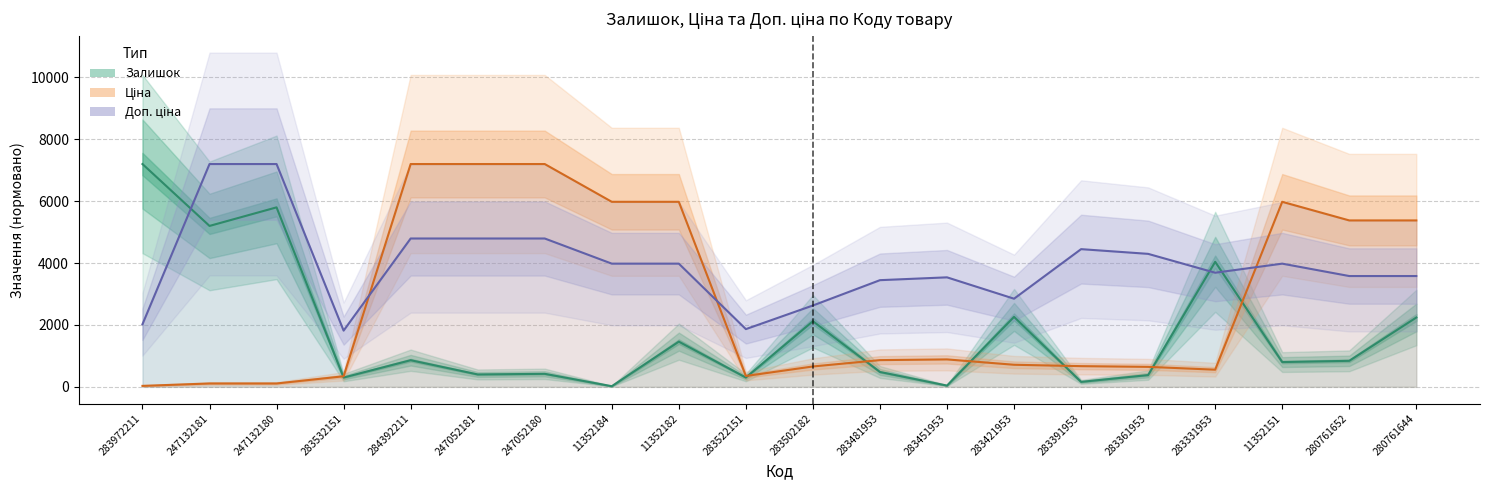

Between 283522151 and 283481953, which is larger?

283481953